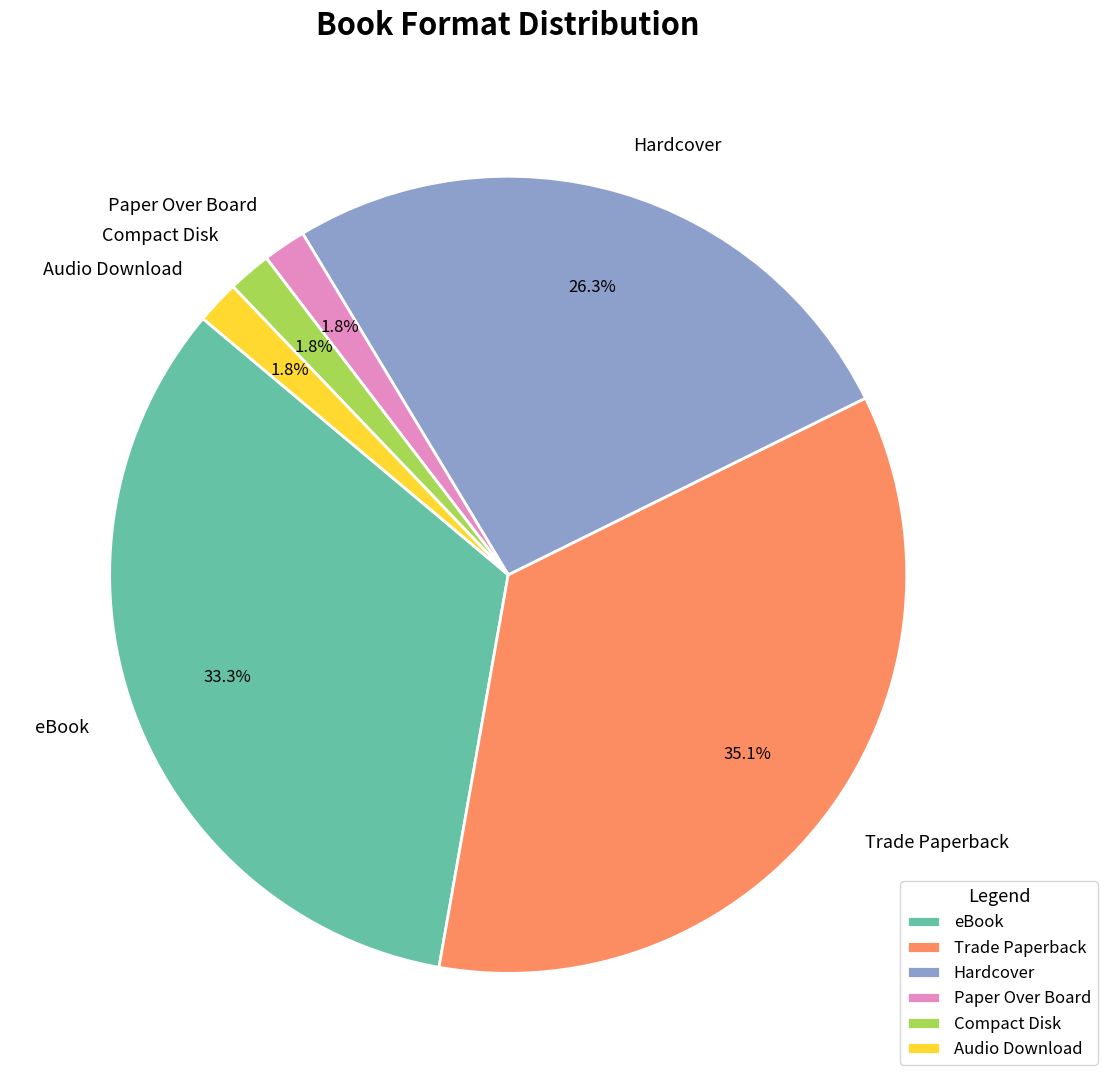

Is it true that eBook is 33% of the pie?

True